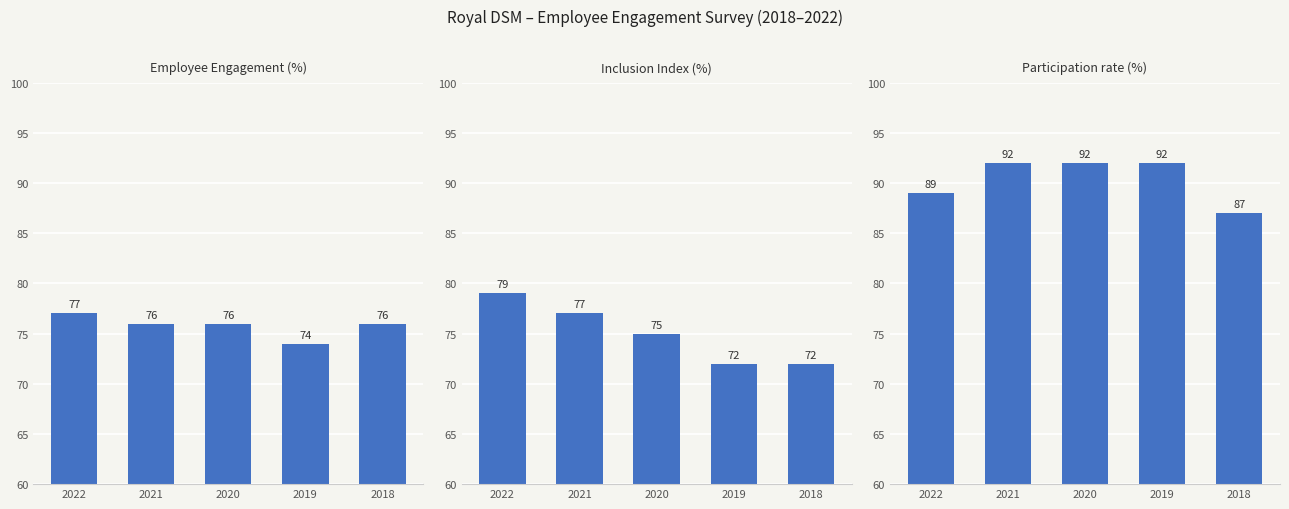

What is the sum of the Participation rate (%) values at 2021 and 2020?

184